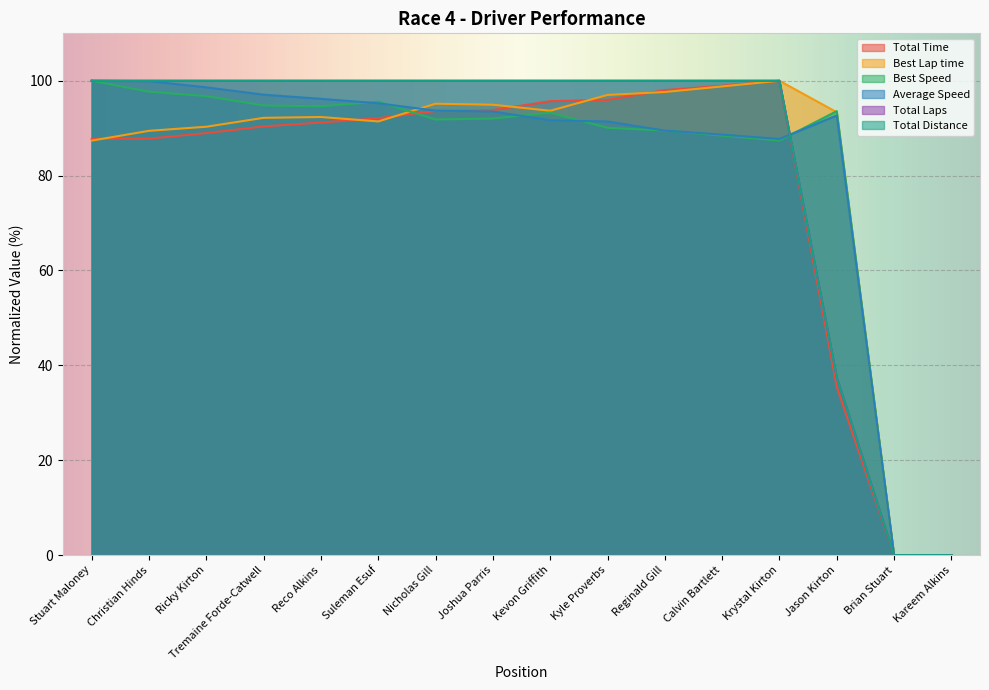

How many data points in Total Laps are less than 100?

3